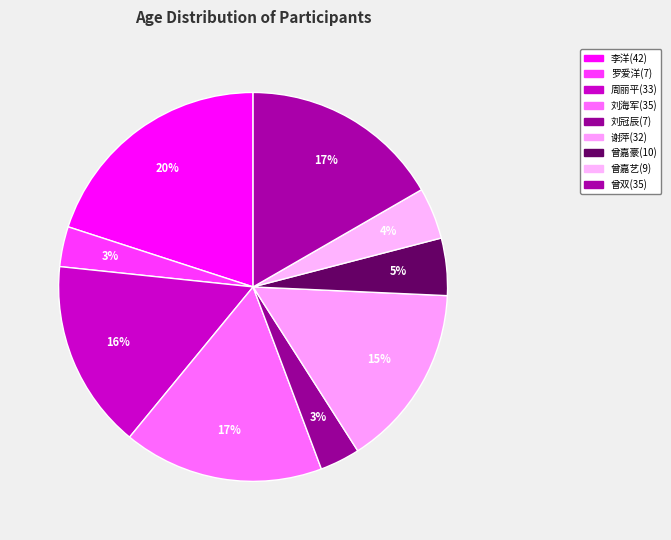

What is the total percentage of 周丽平(33) and 曾嘉艺(9)?

20.0%